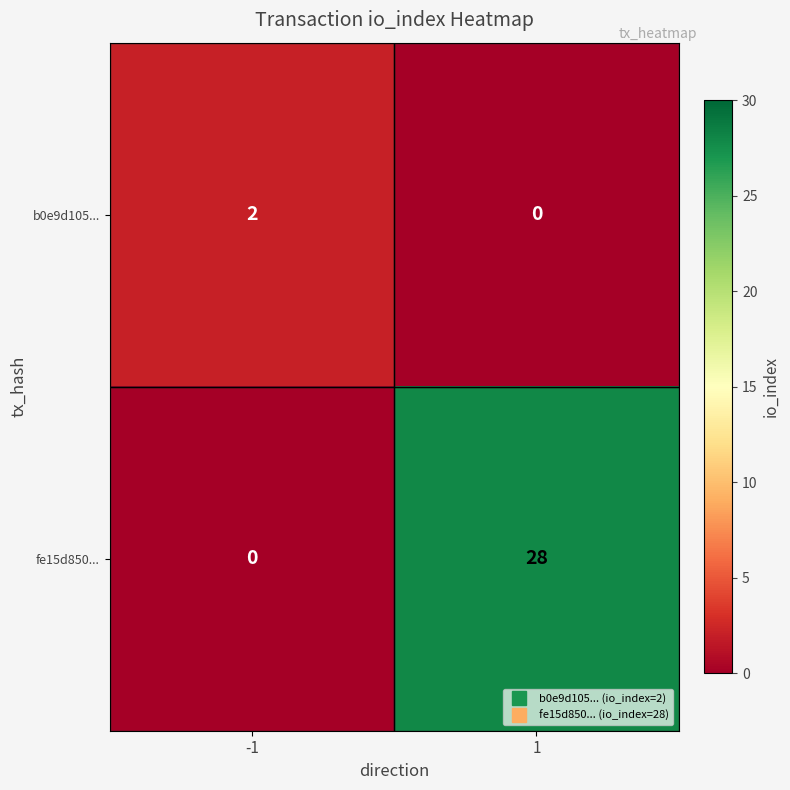

How many categories are shown in the chart?

2